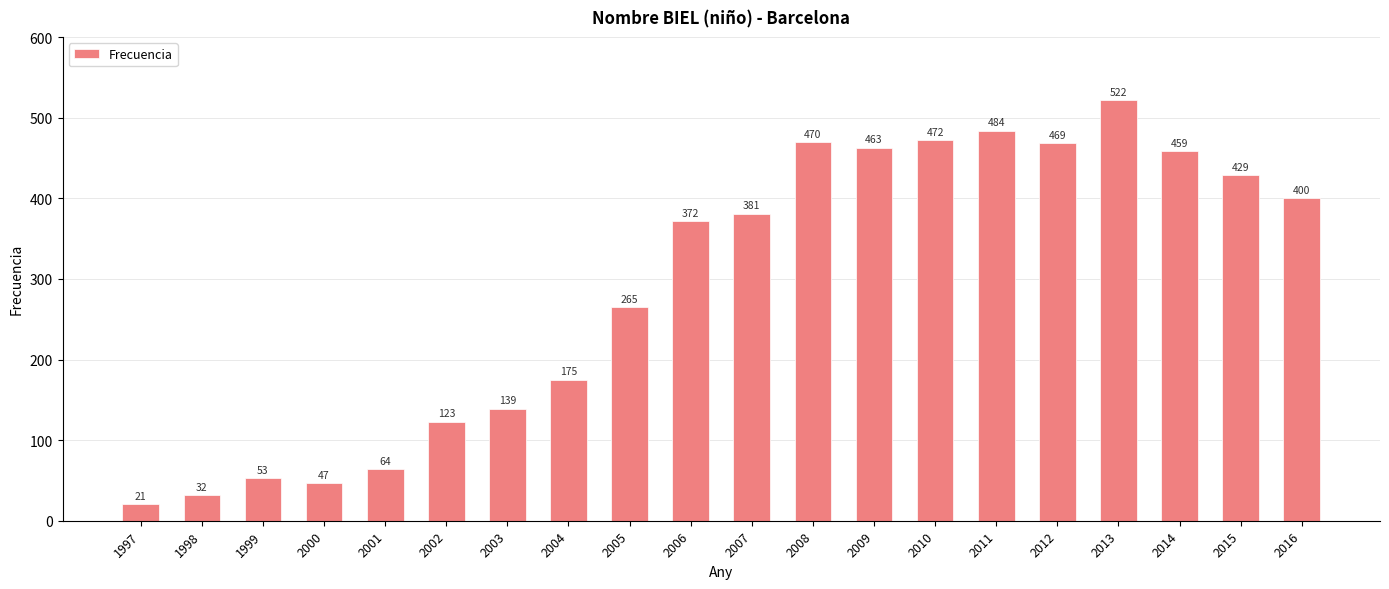

Are the bars grouped side by side (vs. stacked)?

No